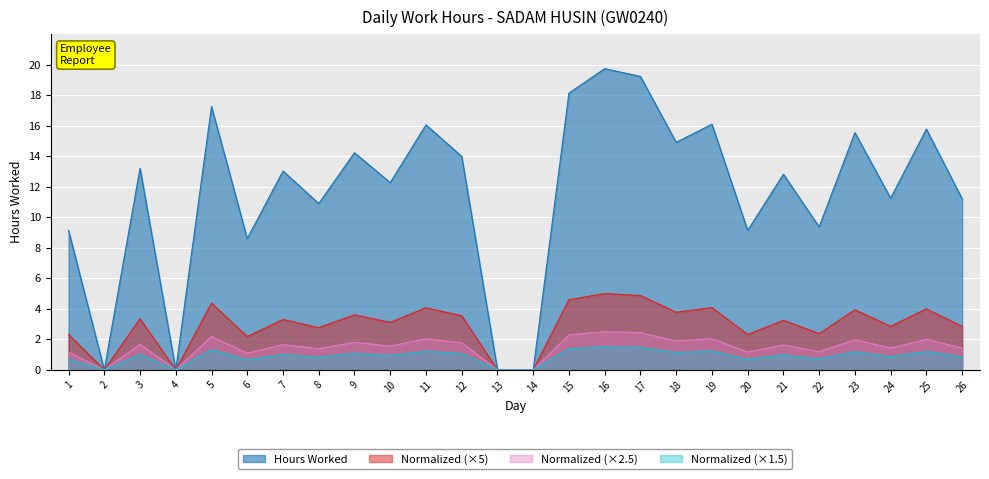

True or false: the data has more than 2 interior local peaks.

True